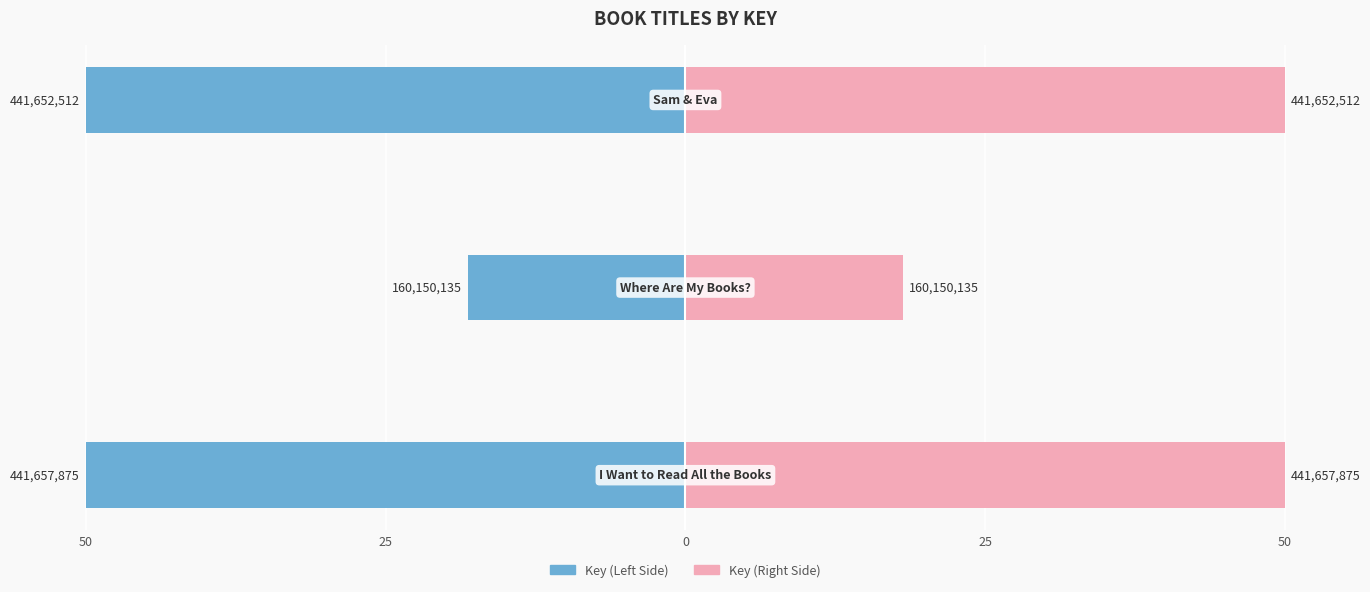

Rank the series by their average value, from lowest to highest.

Key (Left), Key (Right)